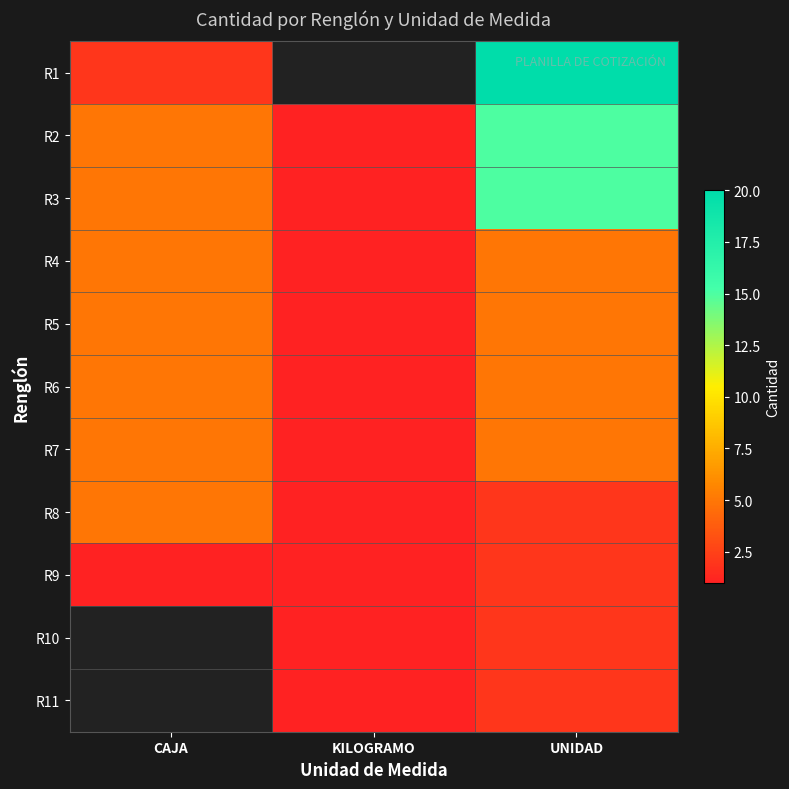

At which label is R3 closest to 8?

CAJA